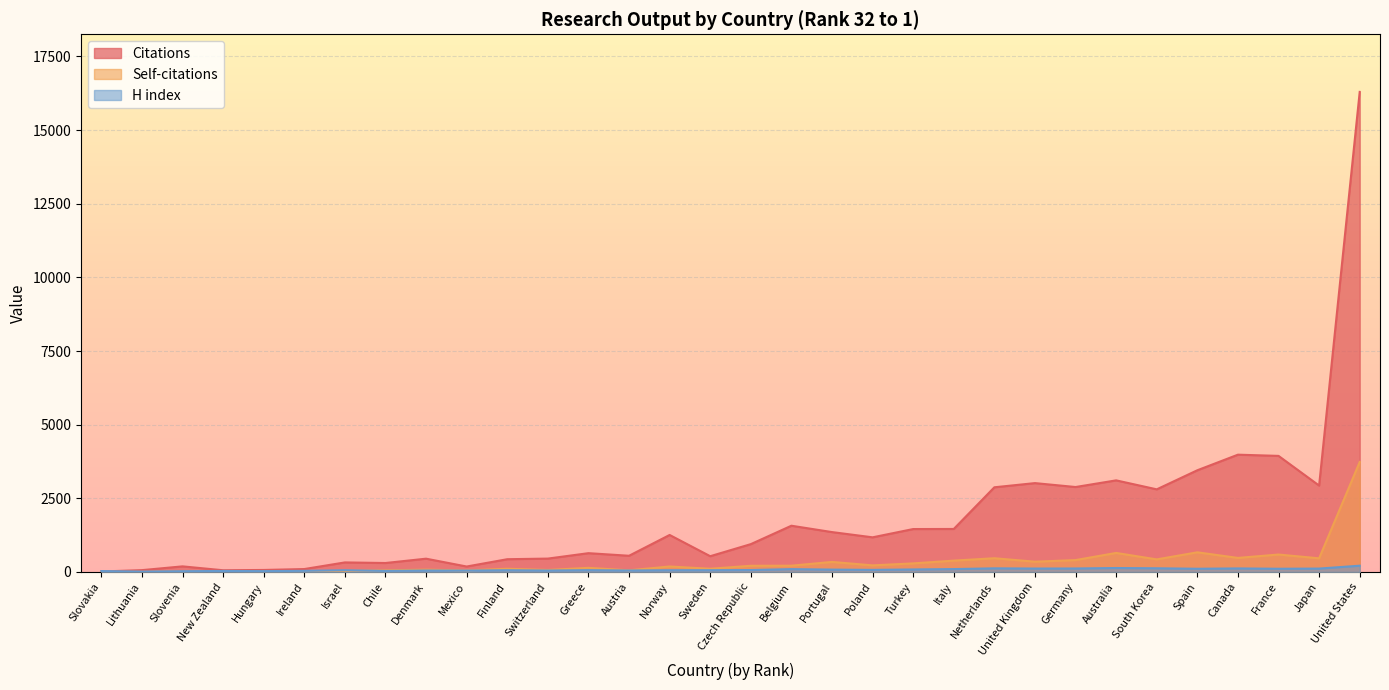

How many values in the Self-citations series are below 209?

16